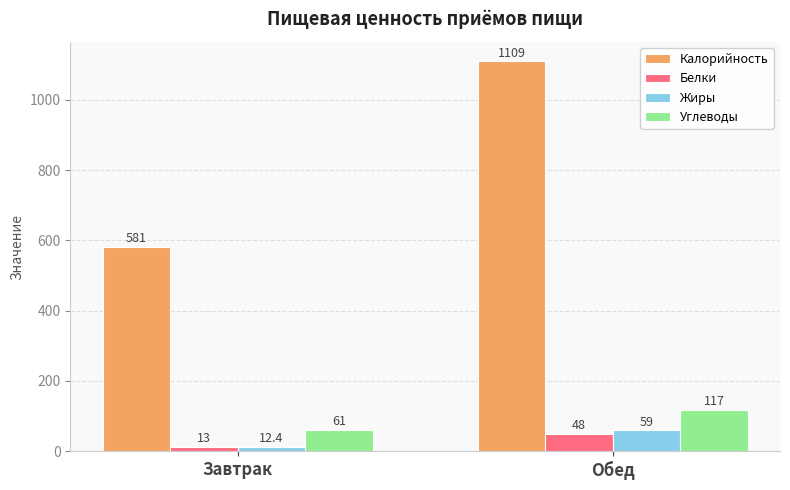

Reading left to right, extract all data points from this chart.

Калорийность: 581.0	1109.0
Белки: 13.0	48.0
Жиры: 12.4	59.0
Углеводы: 61.0	117.0